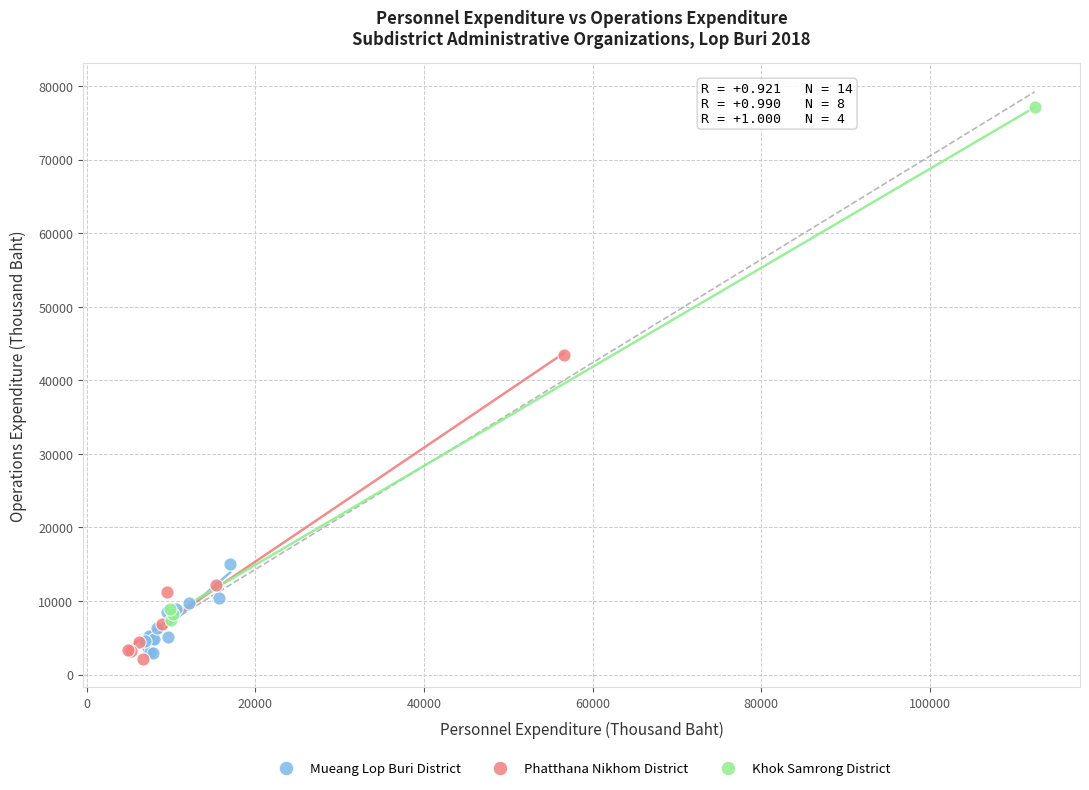

What are all the series names shown in the legend?

Mueang Lop Buri District, Phatthana Nikhom District, Khok Samrong District